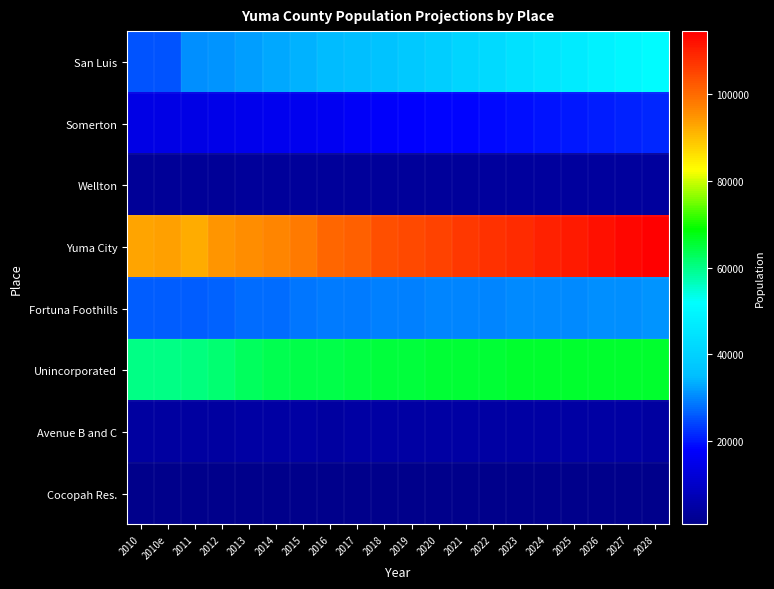

What is the total value across all series at 2021?

270132